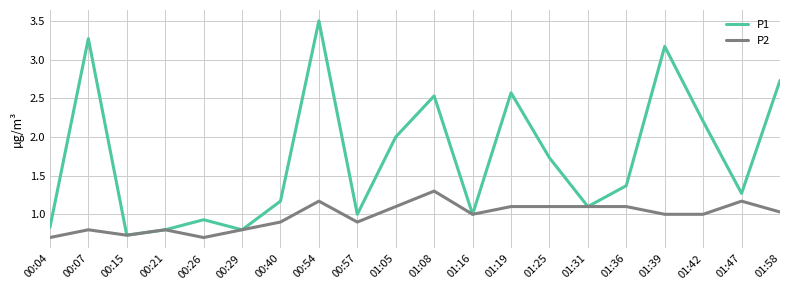

The P2 series shows 1.0 at 00:15. True or false?

False